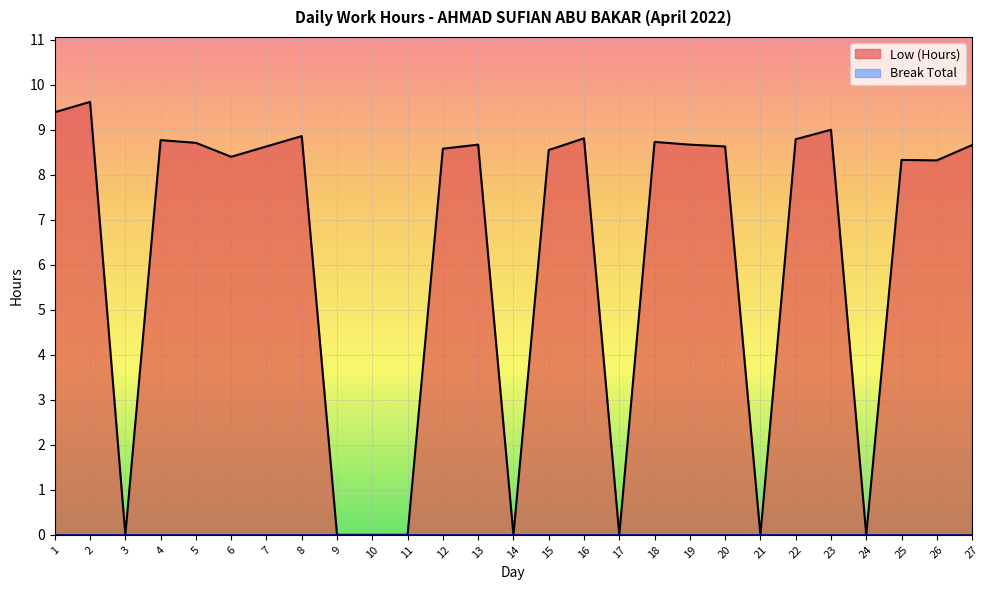

Reading left to right, extract all data points from this chart.

1=9.4	2=9.6	3=0.0	4=8.8	5=8.7	6=8.4	7=8.6	8=8.9	9=0.0	10=0.0	11=0.0	12=8.6	13=8.7	14=0.0	15=8.6	16=8.8	17=0.0	18=8.7	19=8.7	20=8.6	21=0.0	22=8.8	23=9.0	24=0.0	25=8.3	26=8.3	27=8.7